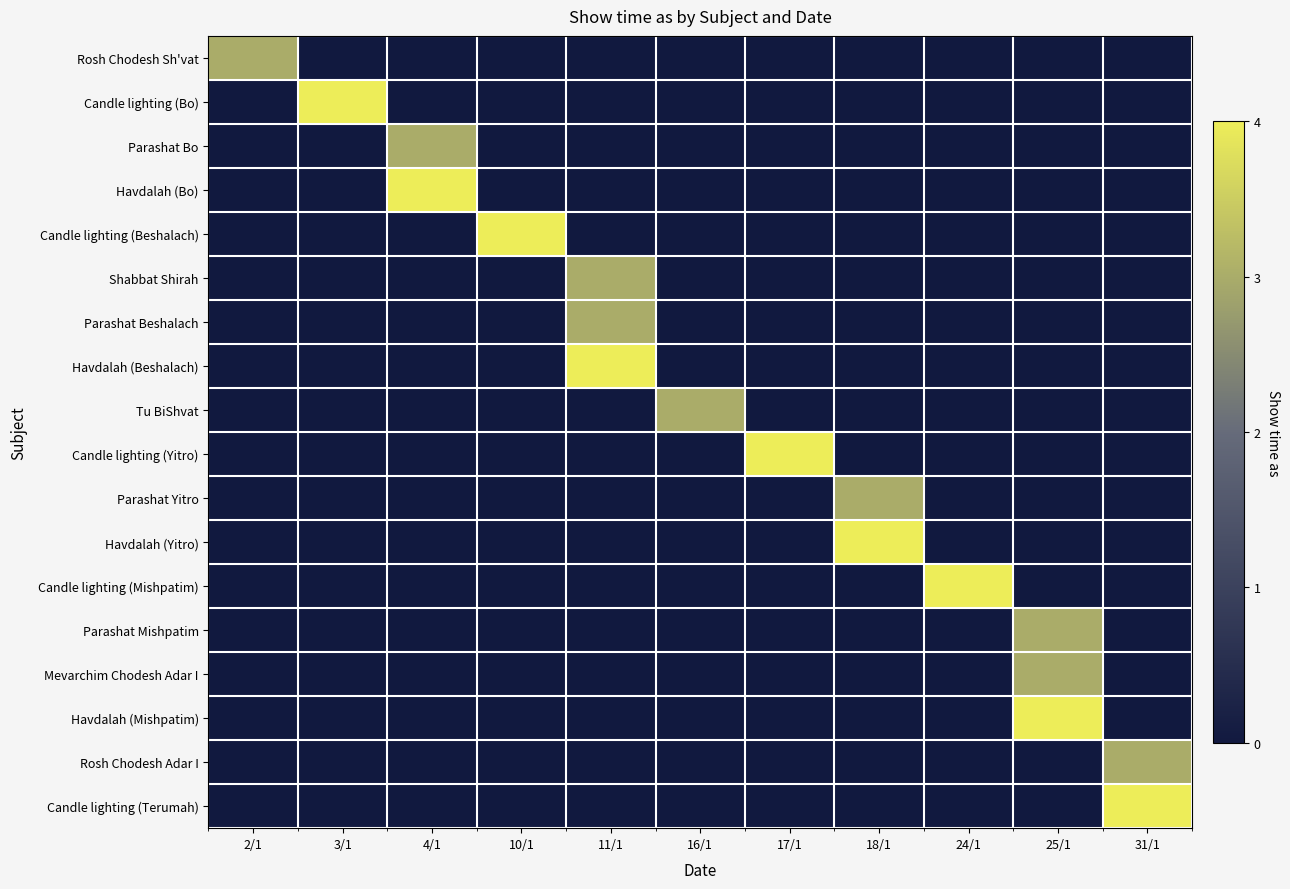

At which category is the sum across all series the highest?

11/1